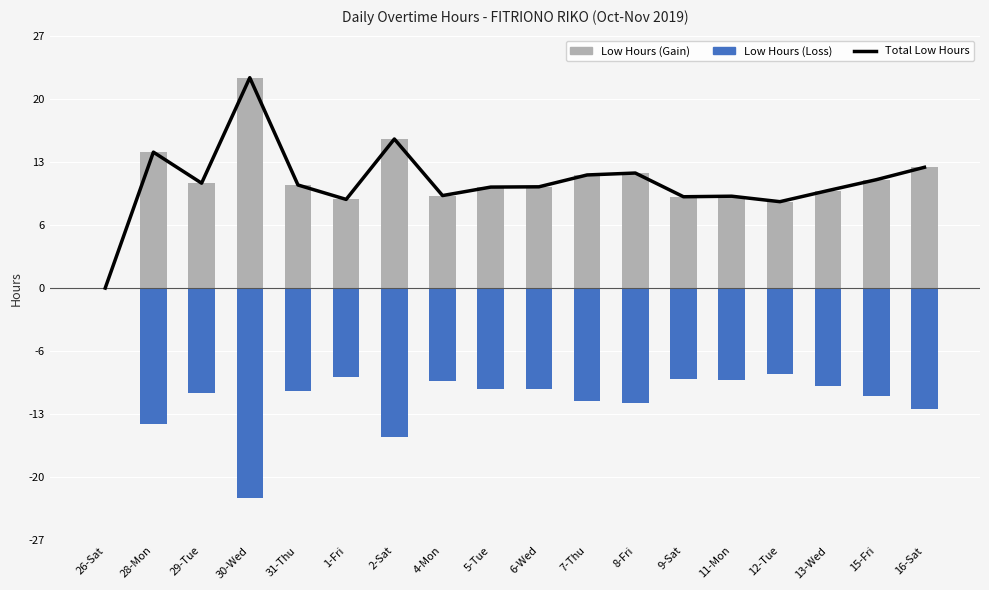

What is the difference between the second highest and second lowest values in the Low Hours (Positive) series?

6.9